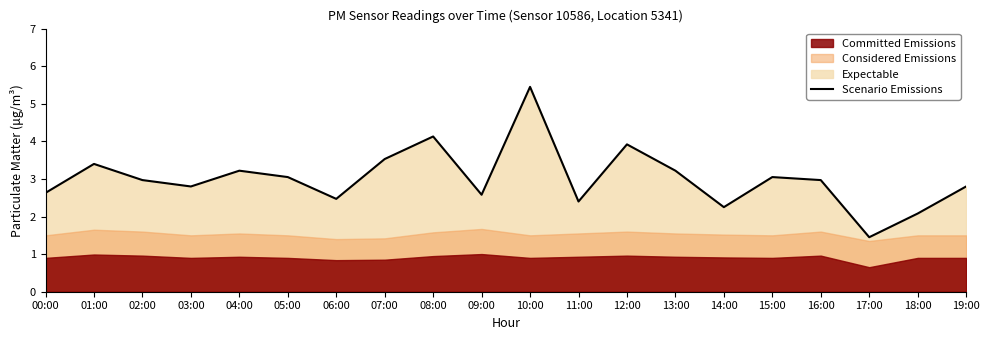

How many lines are shown in the chart?

1